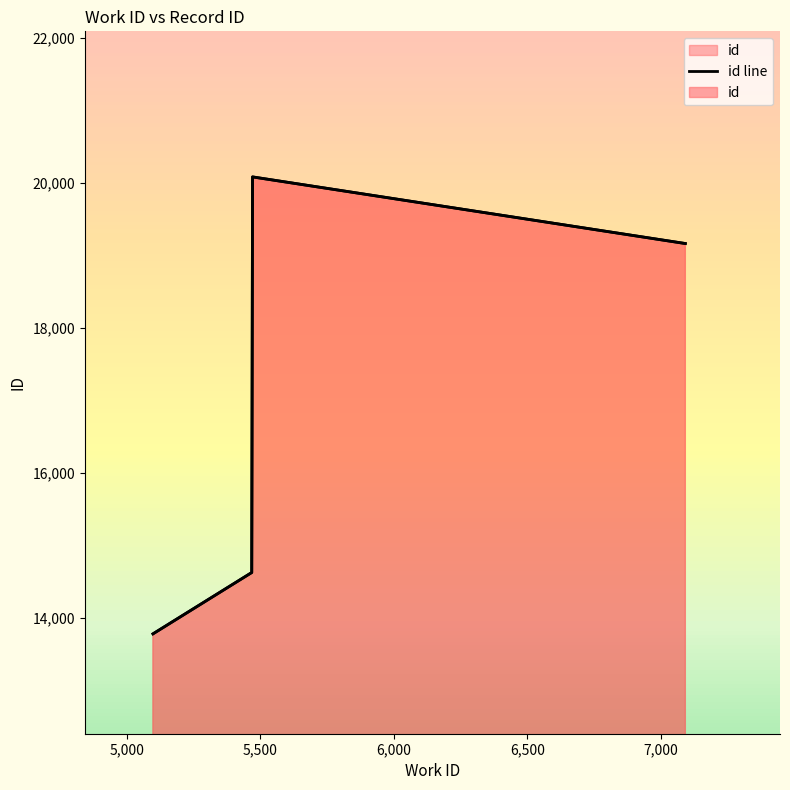

What is the sum of the values at 6,000 and 5,000?

33782